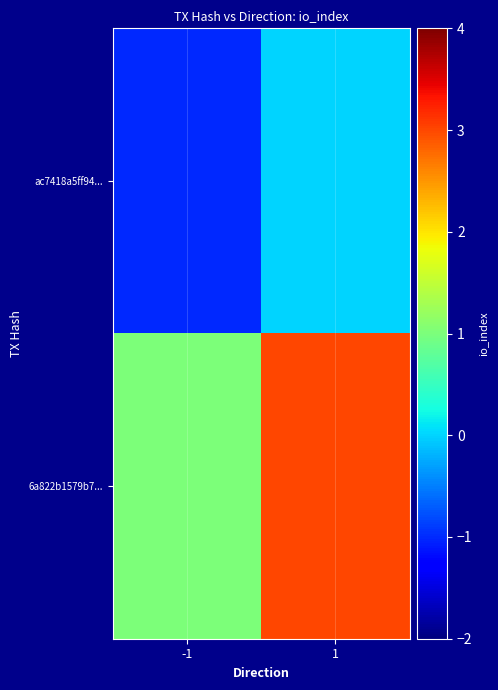

What is the spread (max minus min) of values at -1?

2